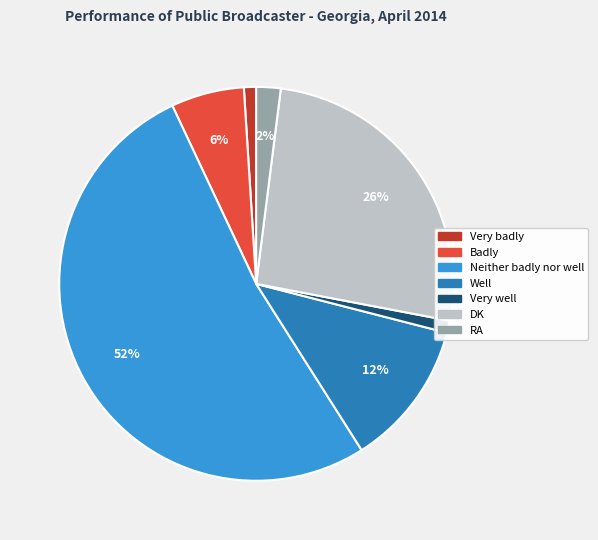

Is there a majority slice in this chart?

Yes